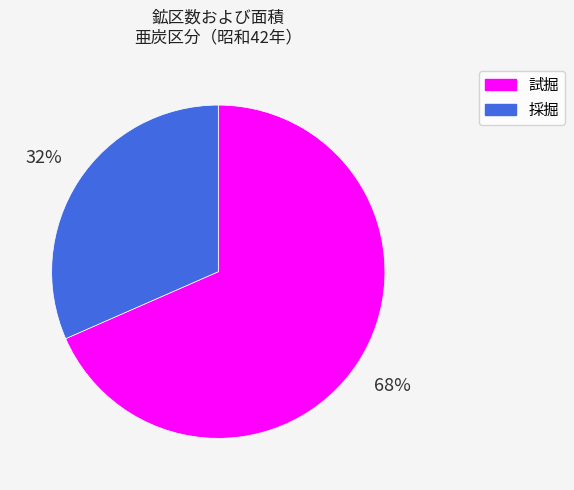

How many slices are in this pie chart?

2